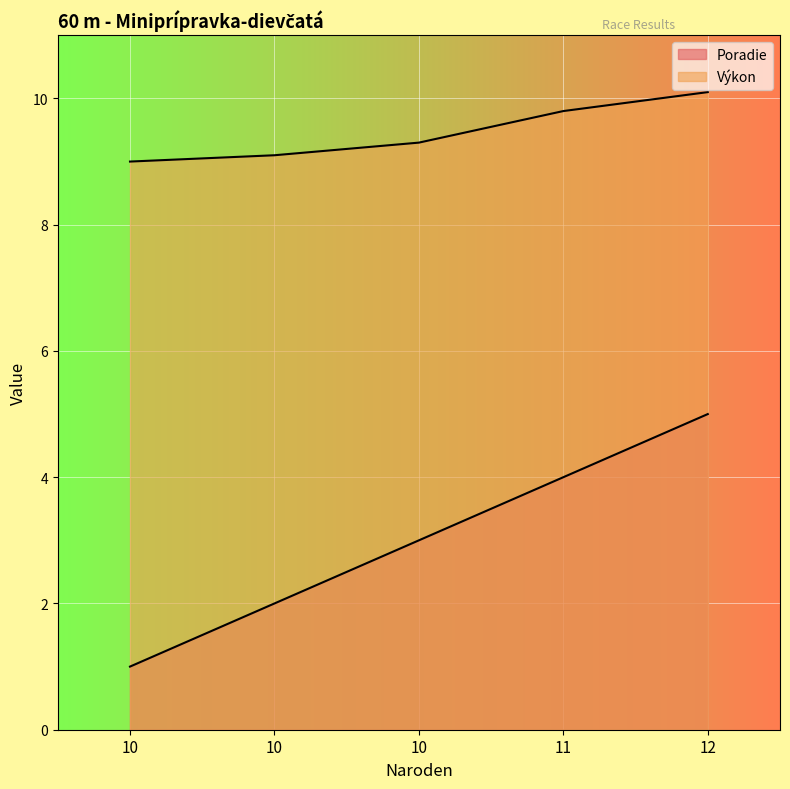

Does the chart display data point markers on the line(s)?

No